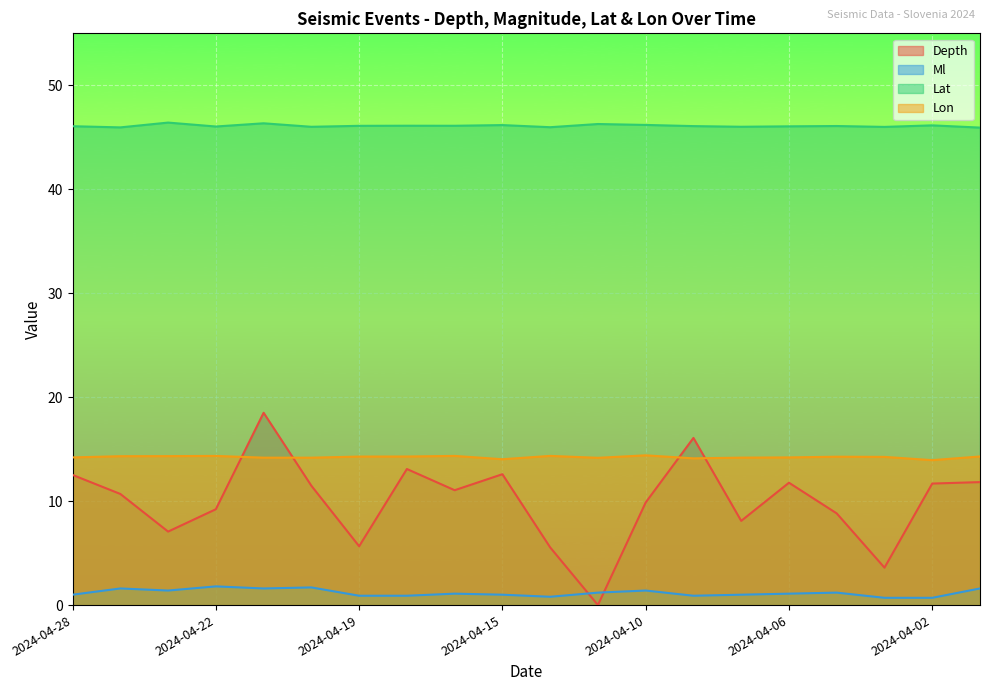

What are all the series names shown in the legend?

Depth, Ml, Lat, Lon